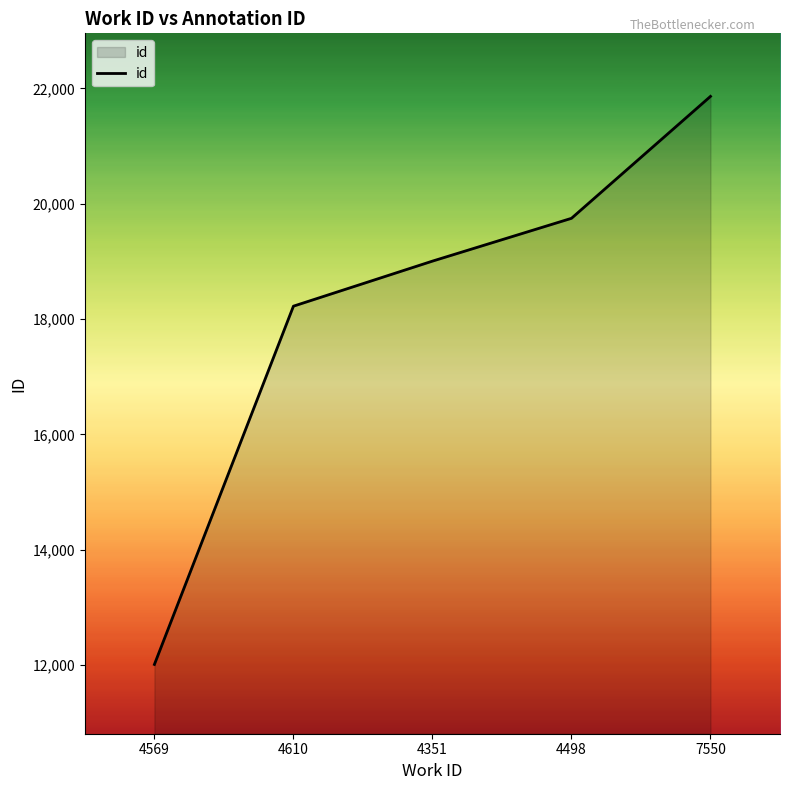

True or false: the data has more than 1 interior local peaks.

False